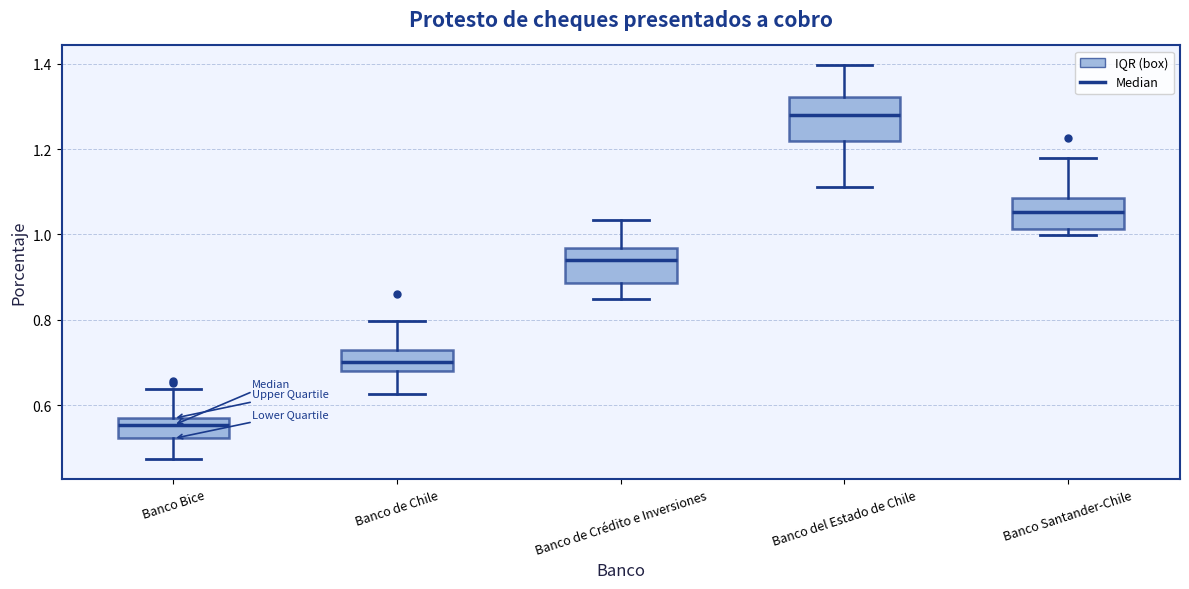

Where is the upper edge of the box for Banco Santander-Chile on the y-axis? The values are not printed on the chart, so give them approximately, as read against the axis.

1.08